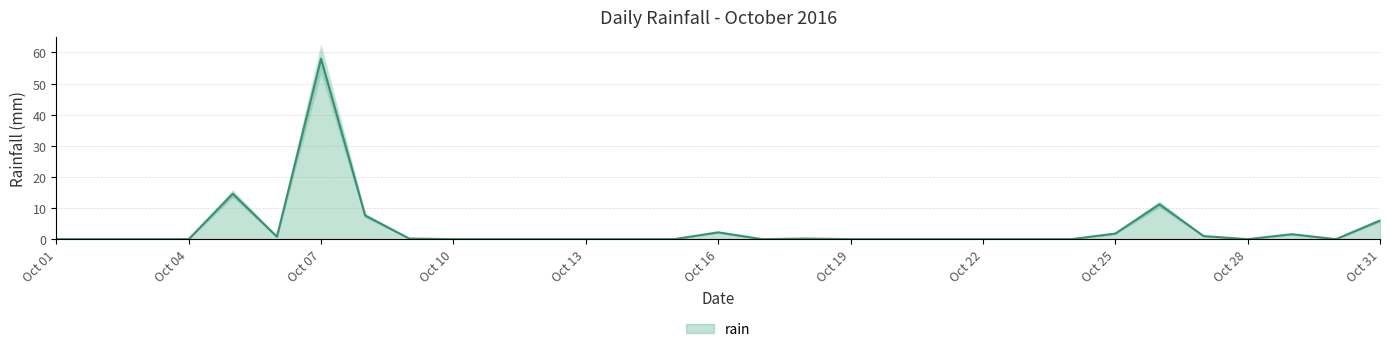

Is it true that rain equals 1.8 at Oct 31?

False